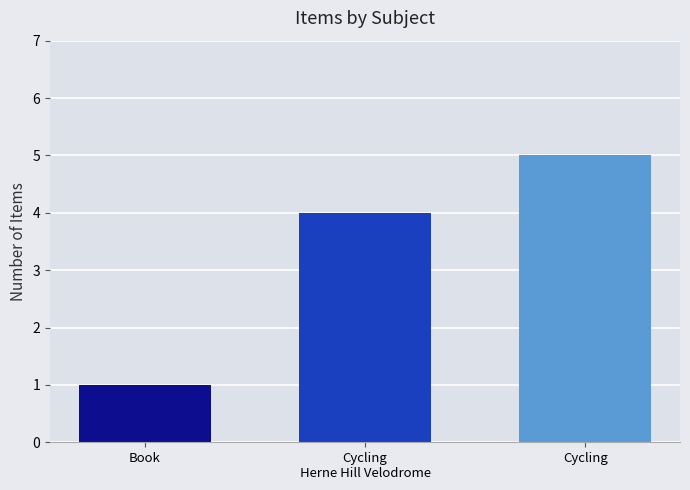

List the labels in order of value, largest first.

Cycling, Cycling
Herne Hill Velodrome, Book